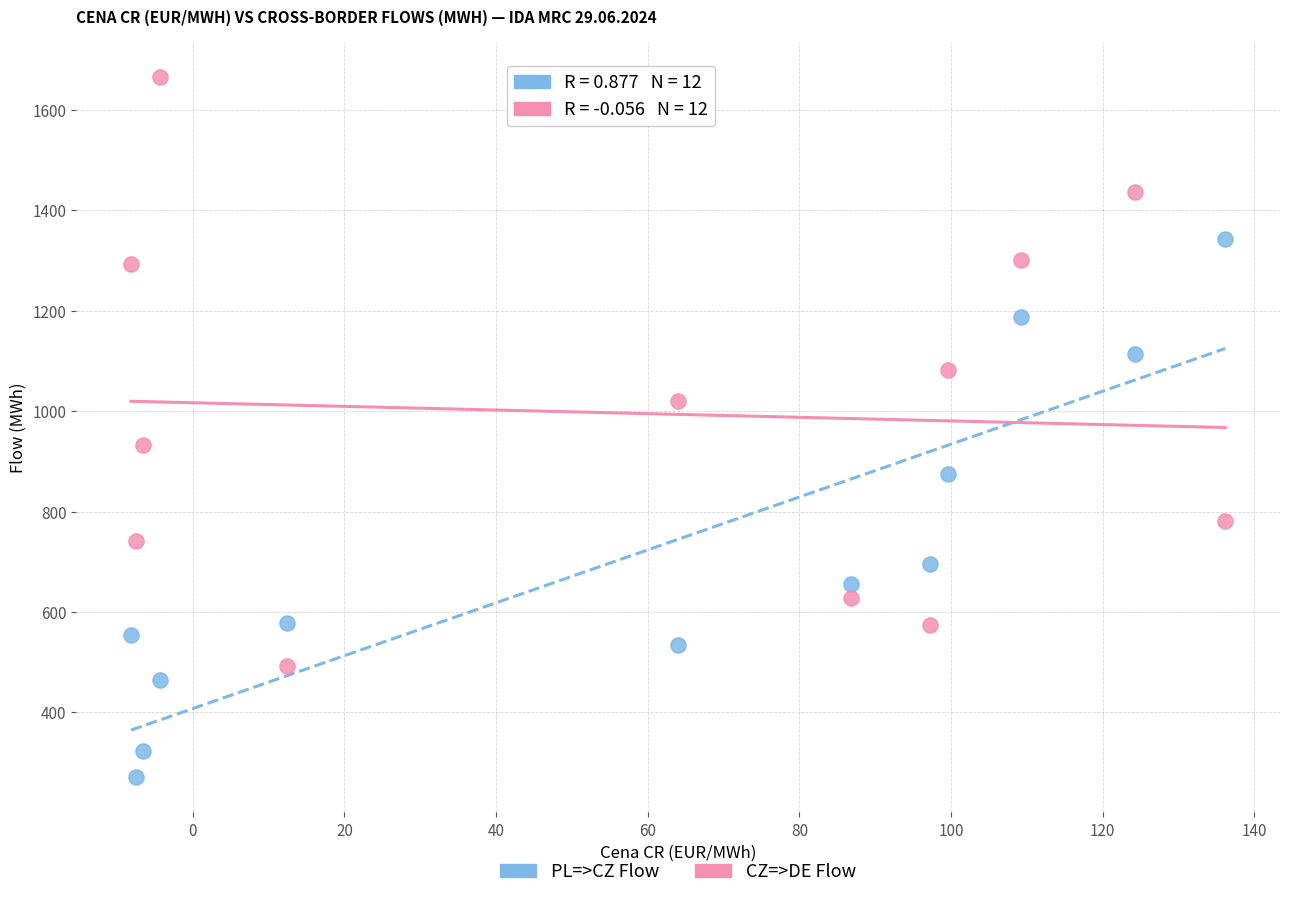

Which series reaches the minimum Y coordinate?

PL=>CZ Flow